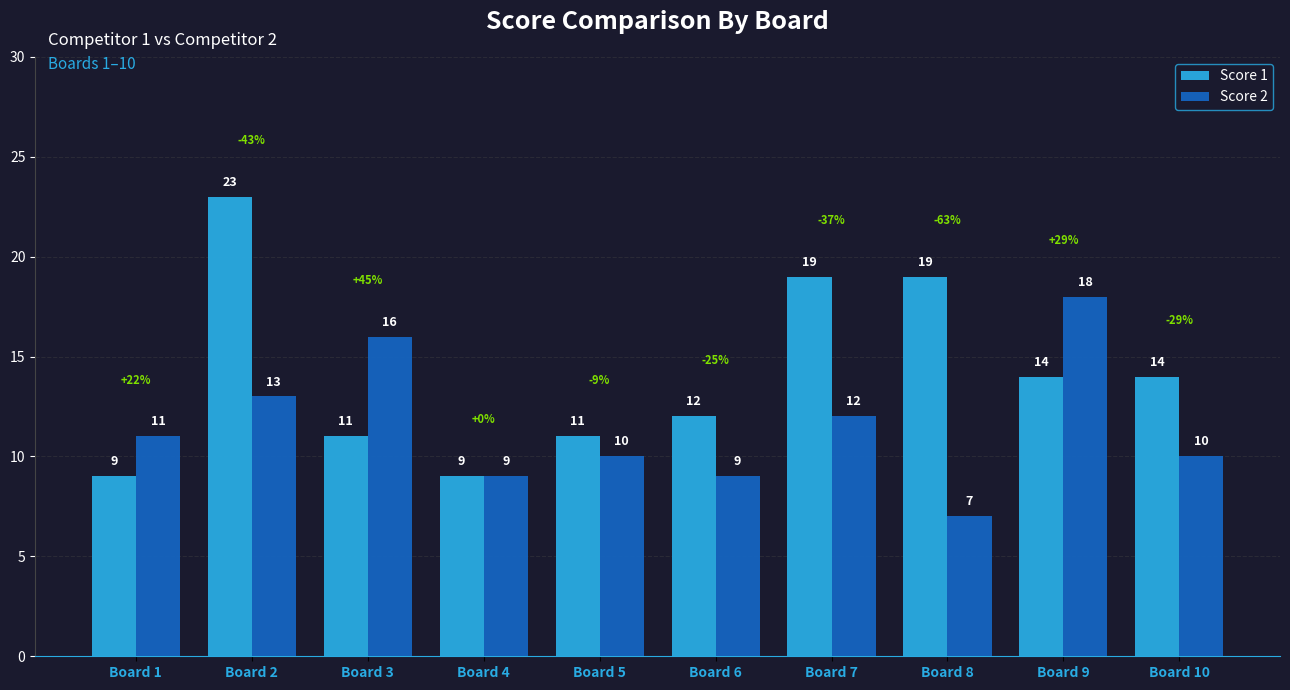

Reading left to right, list all the values displayed in this chart.

Score 1: Board 1=9	Board 2=23	Board 3=11	Board 4=9	Board 5=11	Board 6=12	Board 7=19	Board 8=19	Board 9=14	Board 10=14
Score 2: Board 1=11	Board 2=13	Board 3=16	Board 4=9	Board 5=10	Board 6=9	Board 7=12	Board 8=7	Board 9=18	Board 10=10